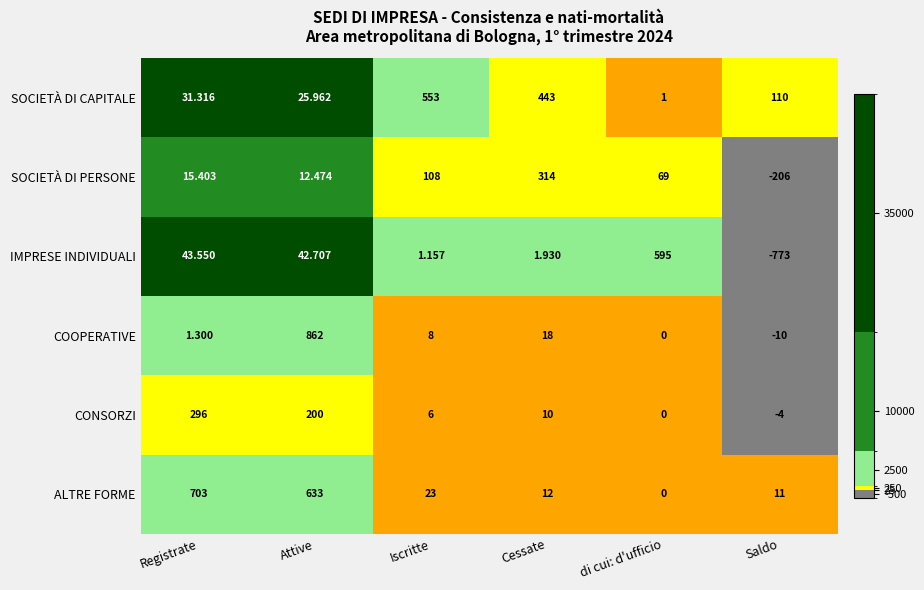

Rank the series at Iscritte from highest to lowest value.

SOCIETÀ DI CAPITALE, SOCIETÀ DI PERSONE, ALTRE FORME, COOPERATIVE, CONSORZI, IMPRESE INDIVIDUALI